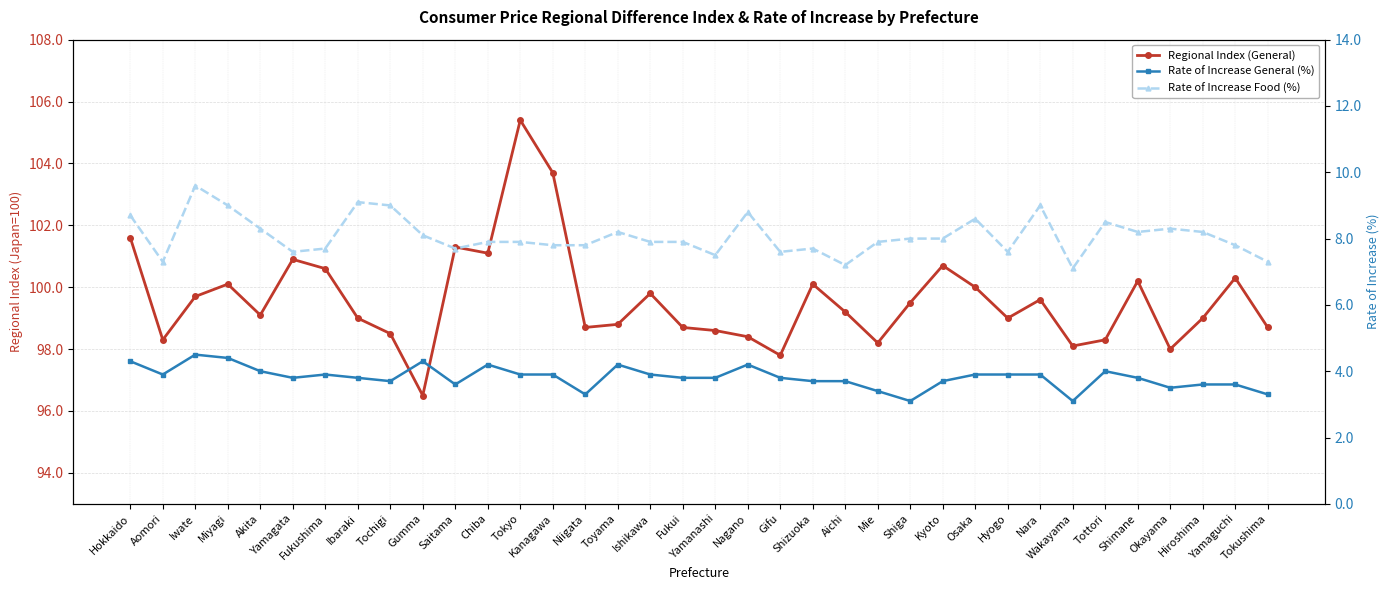

At Chiba, list the series in order from smallest to largest.

Rate of Increase General (%), Rate of Increase Food (%), Regional Index (General)